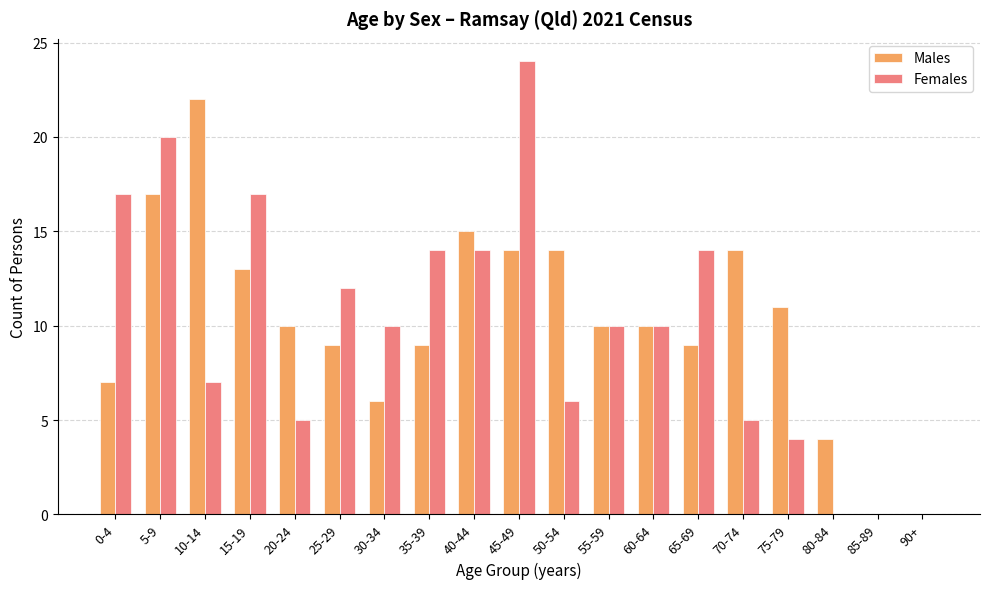

Reading right to left, transcribe all the data shown in this chart.

Males: 0	0	4	11	14	9	10	10	14	14	15	9	6	9	10	13	22	17	7
Females: 0	0	0	4	5	14	10	10	6	24	14	14	10	12	5	17	7	20	17